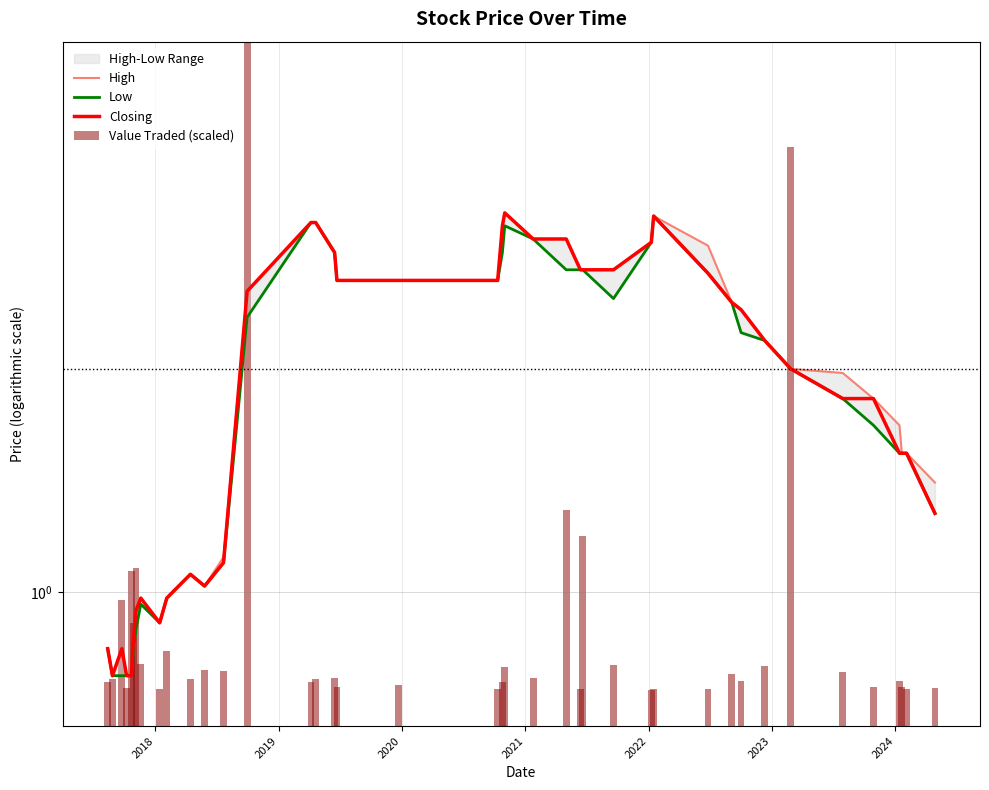

What is the maximum value for Low?

1.9